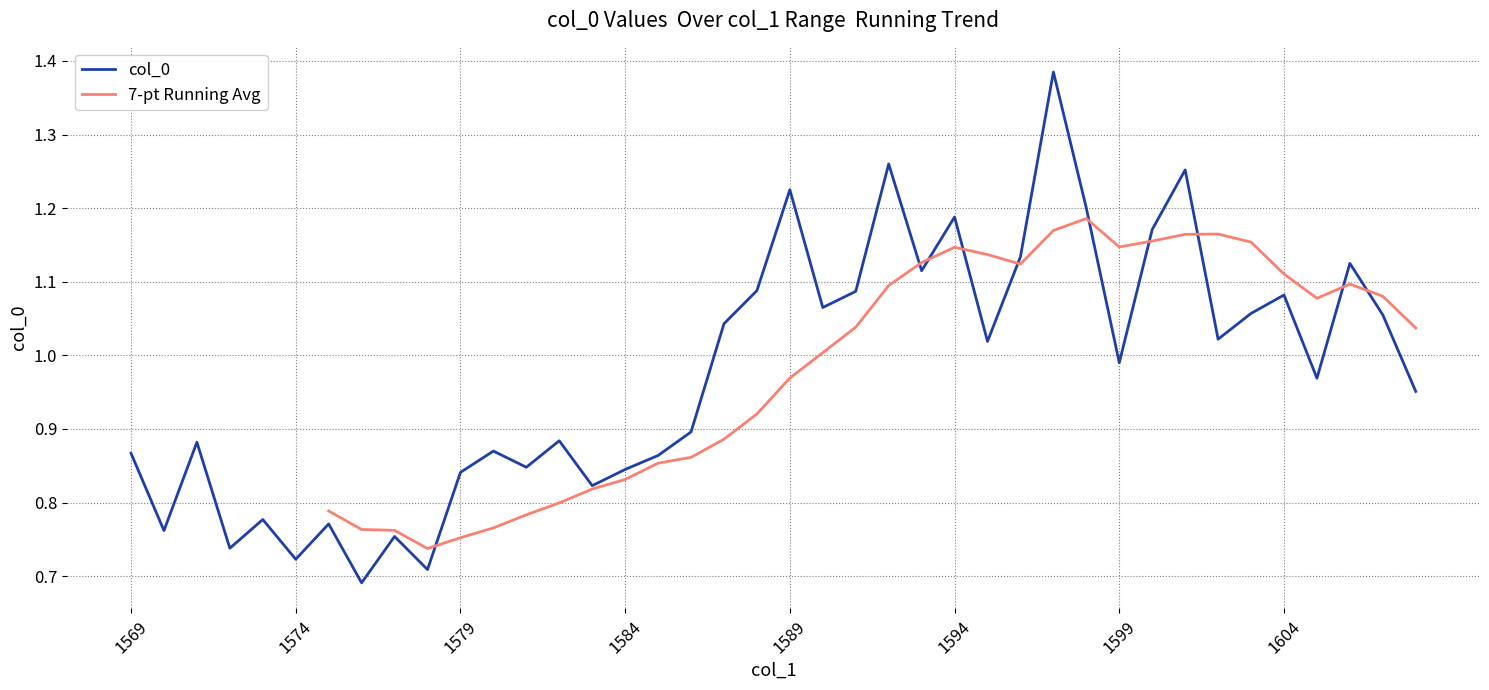

How many data points does each series have?

40